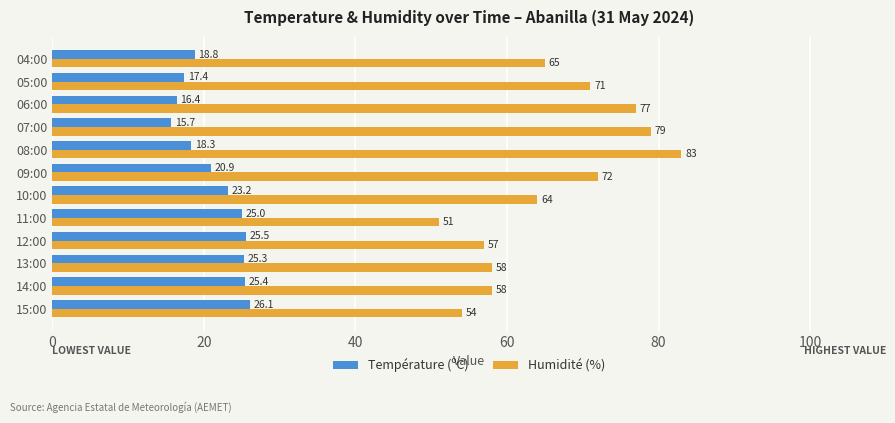

What is the sum of all Température (ºC) values?

258.0